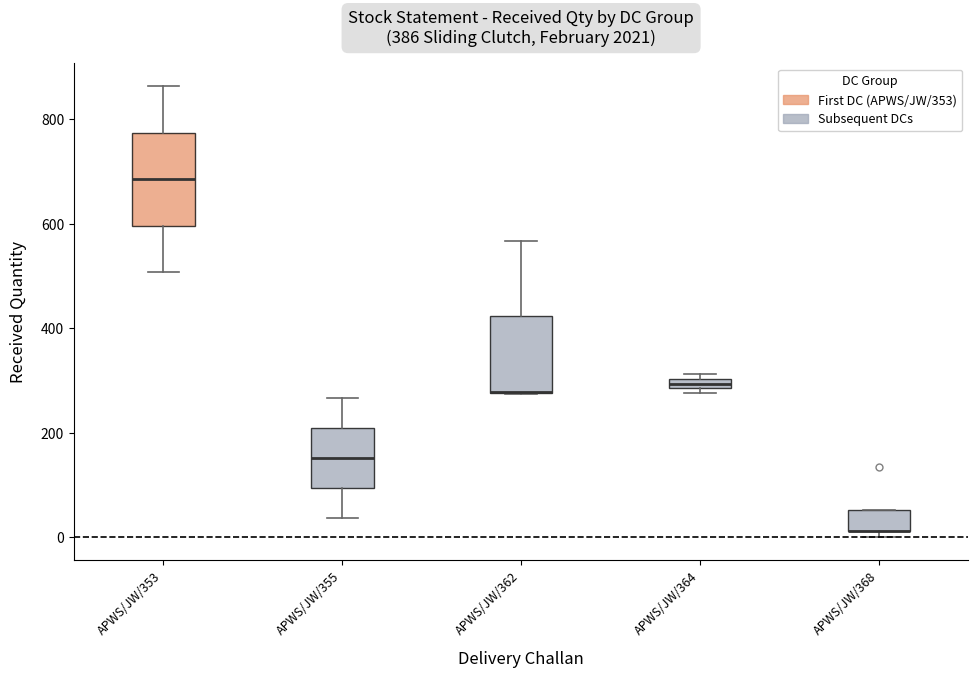

Comparing the boxes themselves (not the whiskers), which one is the tallest?

APWS/JW/353